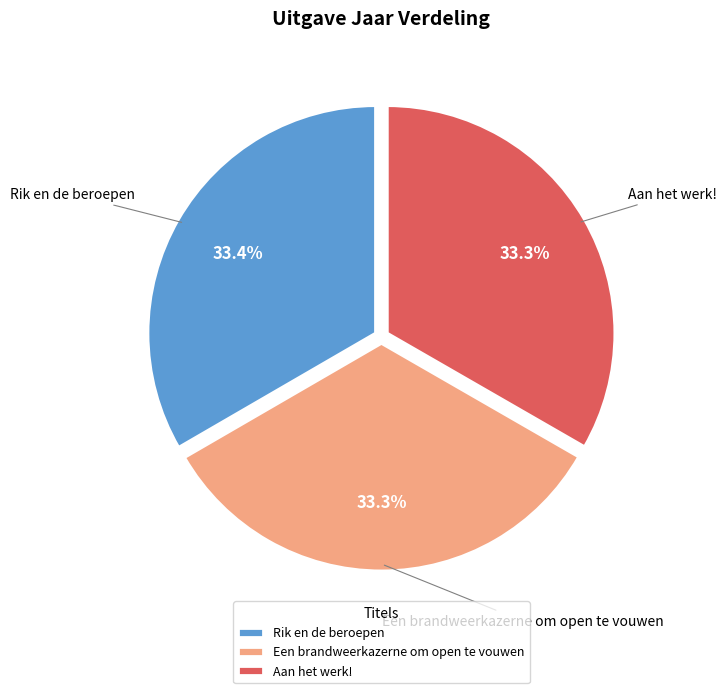

Is it true that Aan het werk! is 28% of the pie?

False